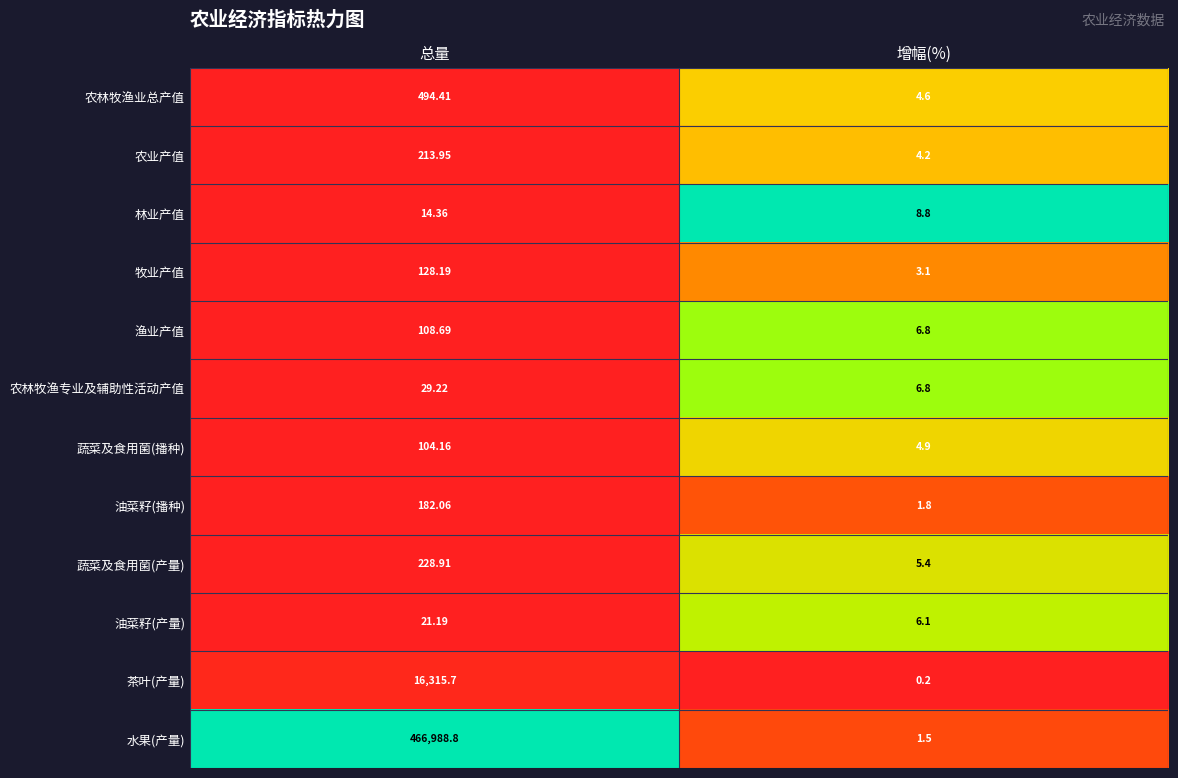

Which series has the widest spread of values?

水果(产量)